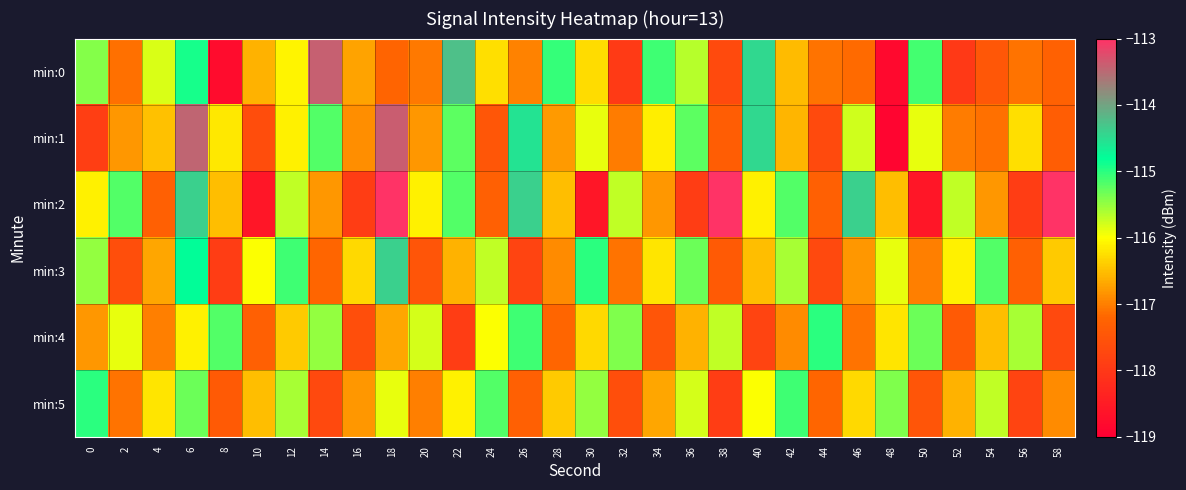

How many data points does each series have?

30